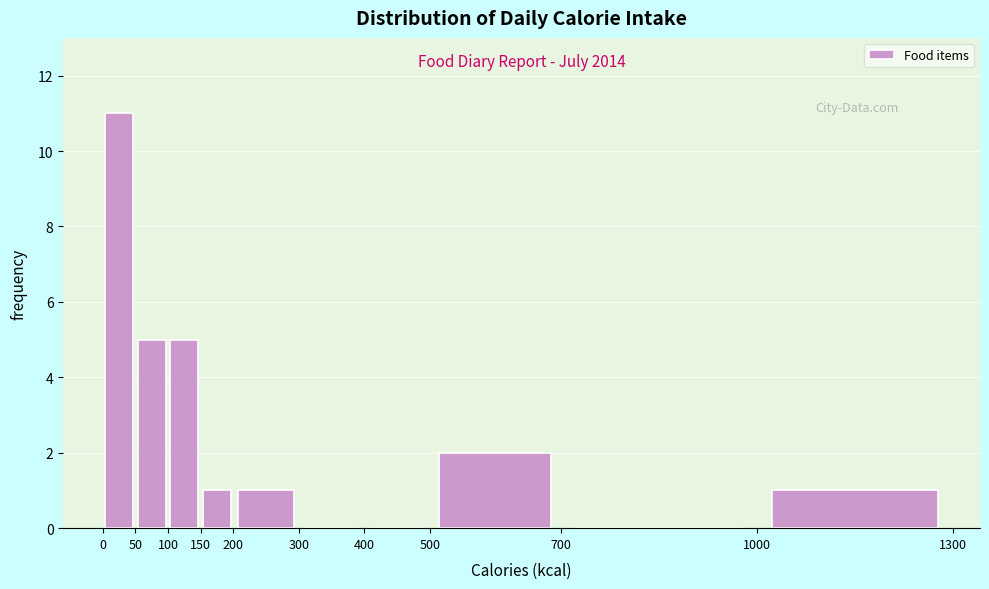

Over which range of the x-axis is the bar tallest?

0 to 50